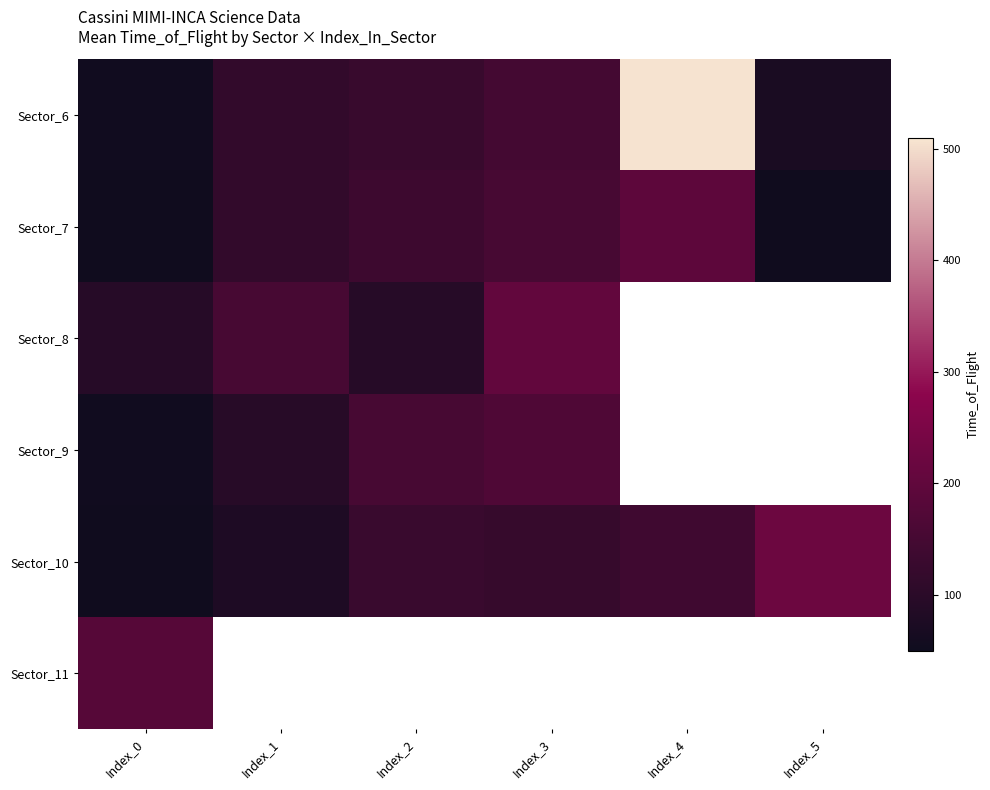

What value does the Sector_6 series have at Index_5?

71.0